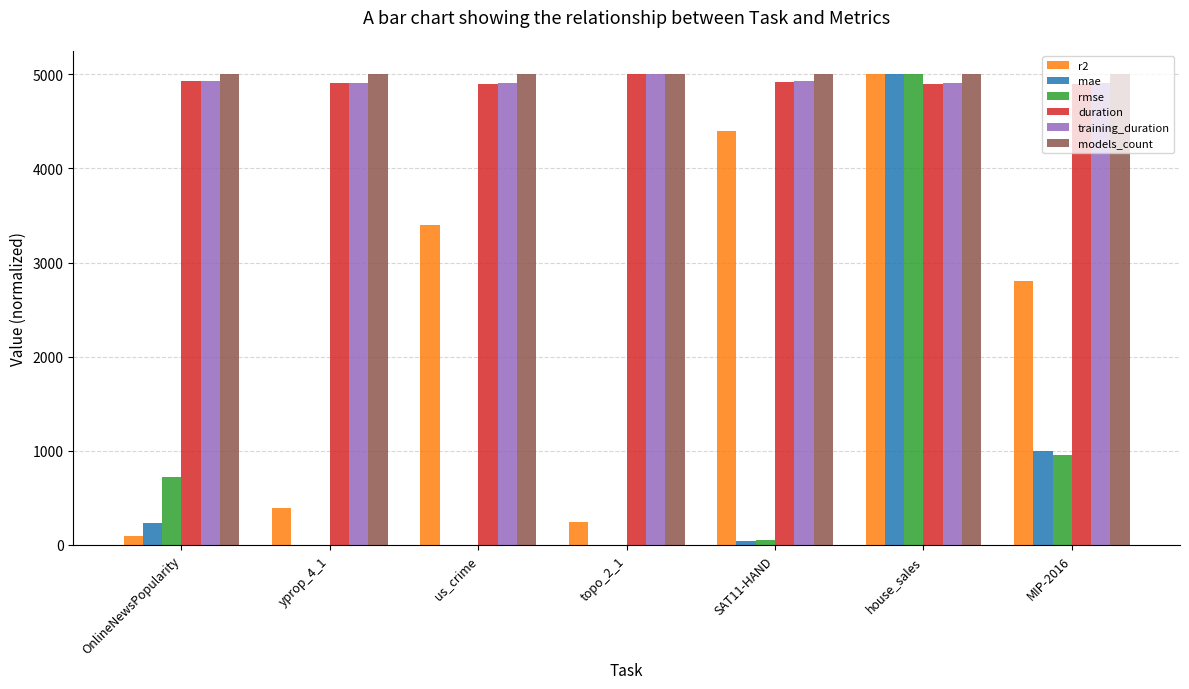

What is the difference between the duration values at yprop_4_1 and topo_2_1?

92.4